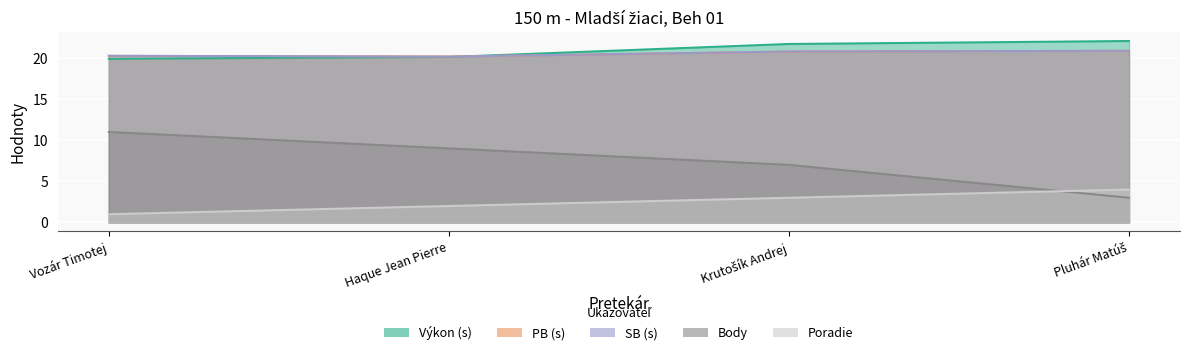

How many data points in Poradie are less than 3?

2